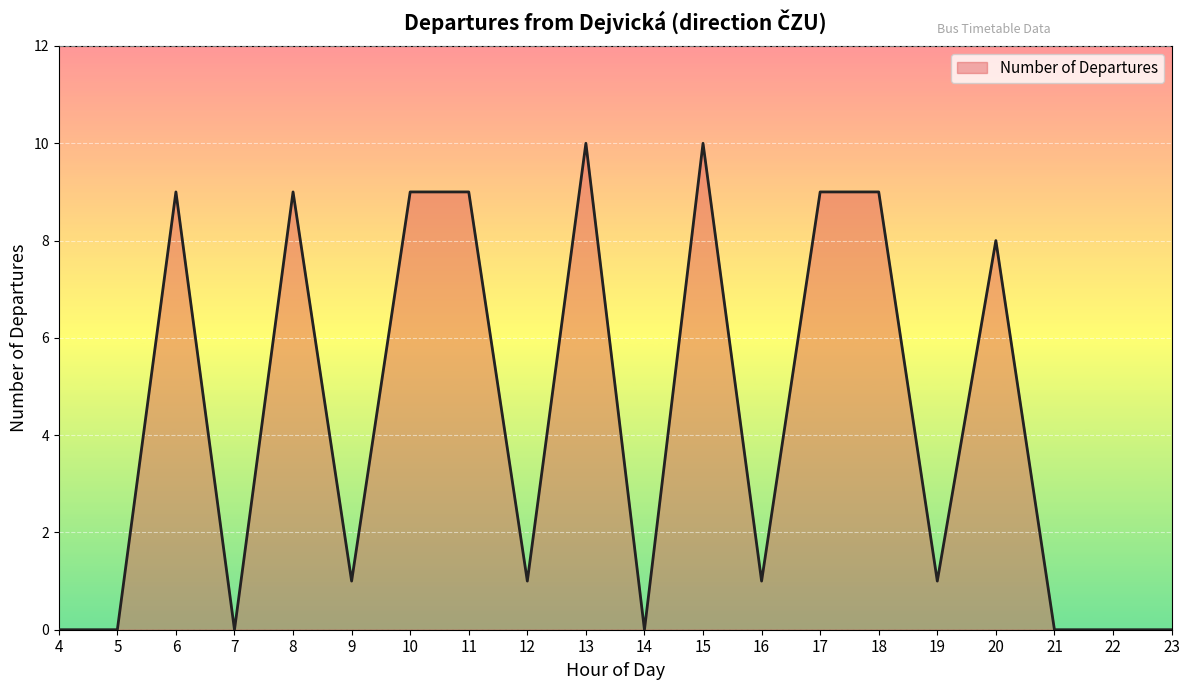

What is the greatest value displayed?

10